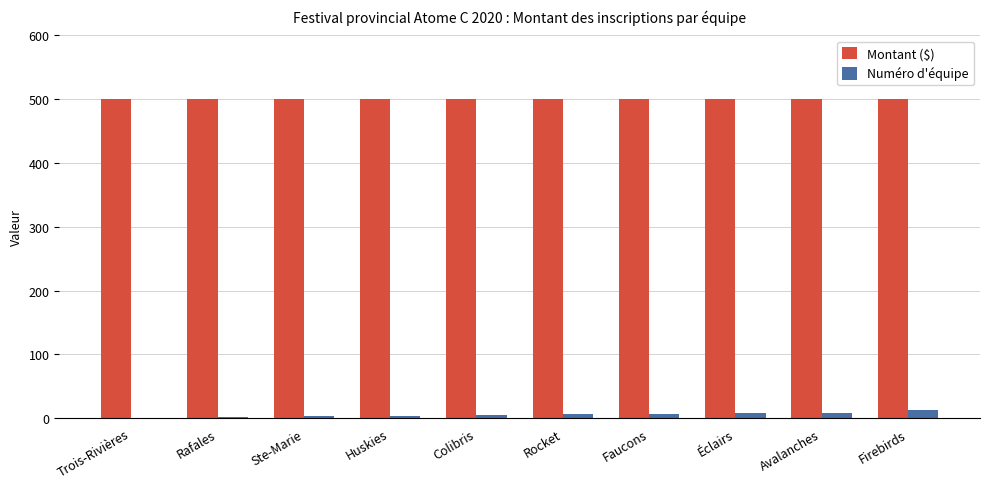

Which series has the largest total across all categories?

Montant ($)